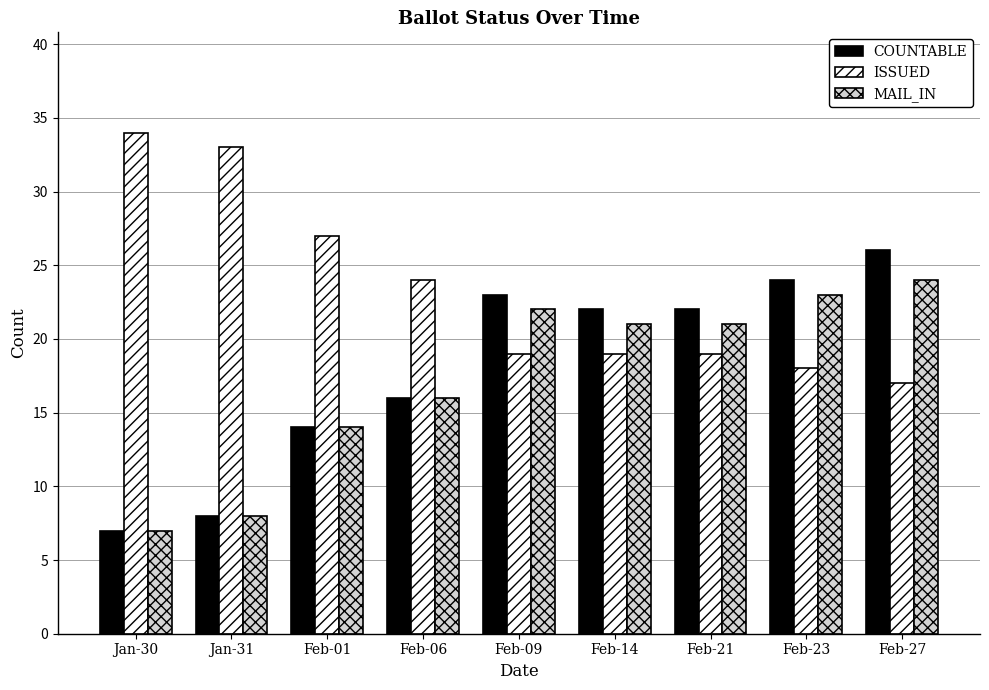

Are the bars grouped side by side (vs. stacked)?

Yes